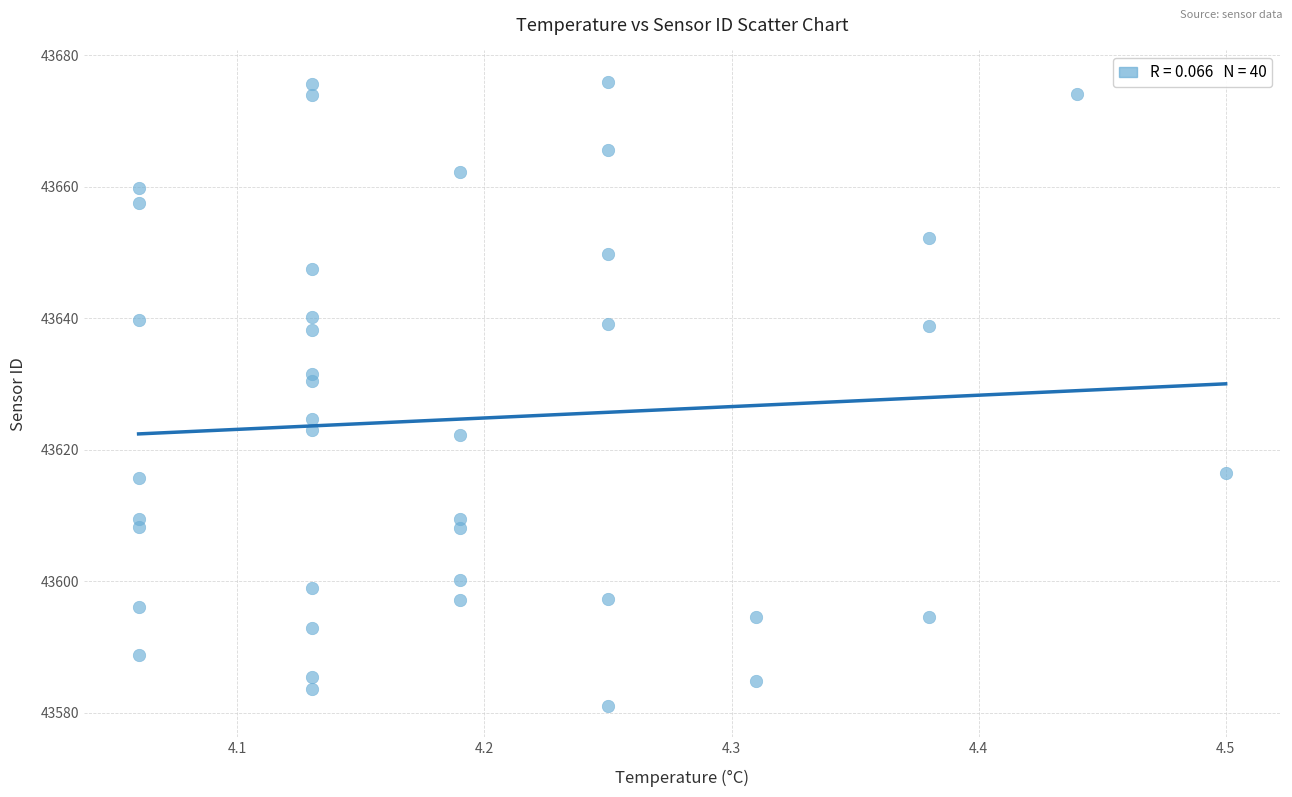

What is the range of Y values (max minus min)?

94.9